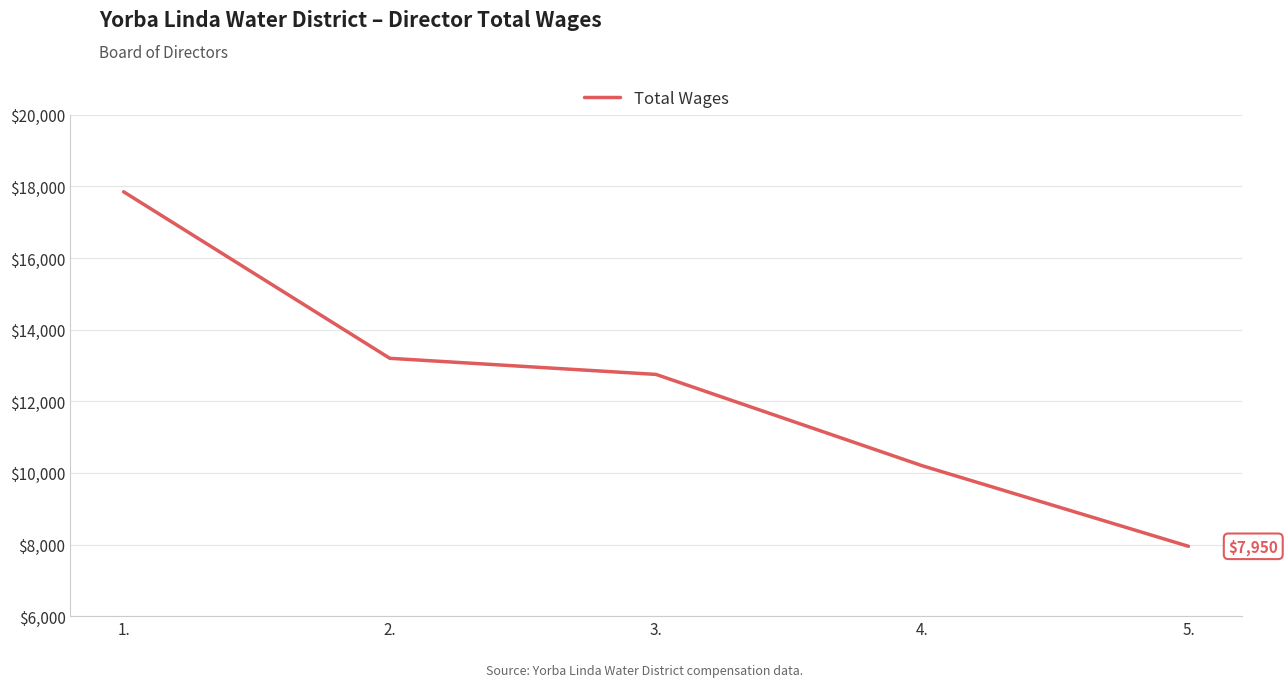

What is the sum of the values at 2. and 1.?

31050